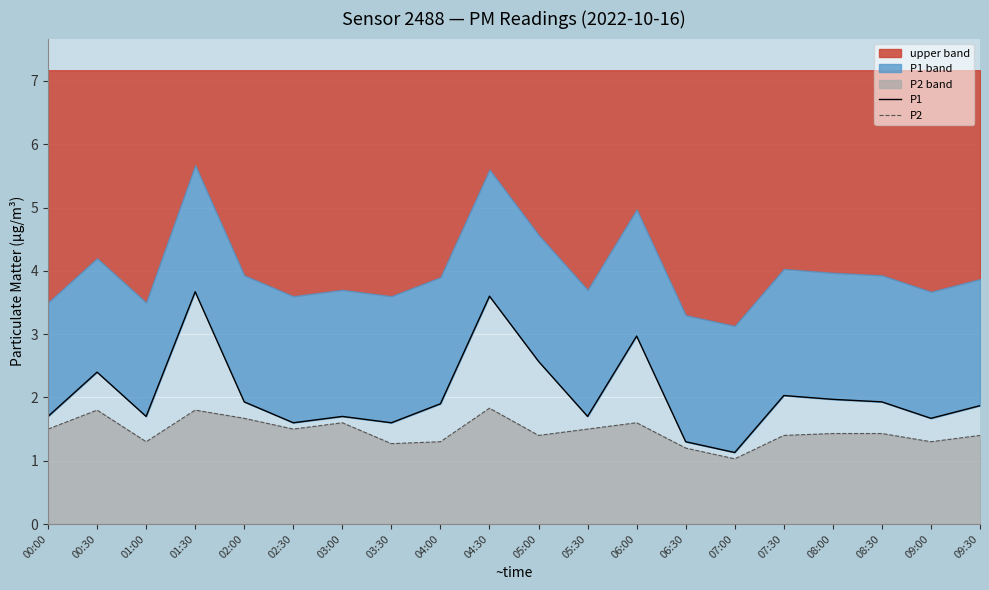

What is the label of the 3rd point from the right?

08:30